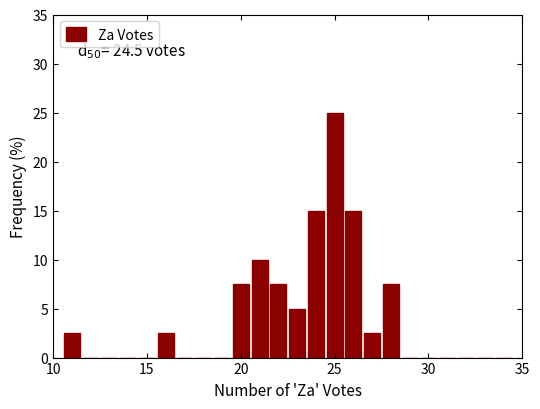

Around what value on the x-axis is the tallest bar? Give the approximate position of its centre, as read against the axis.

25.0